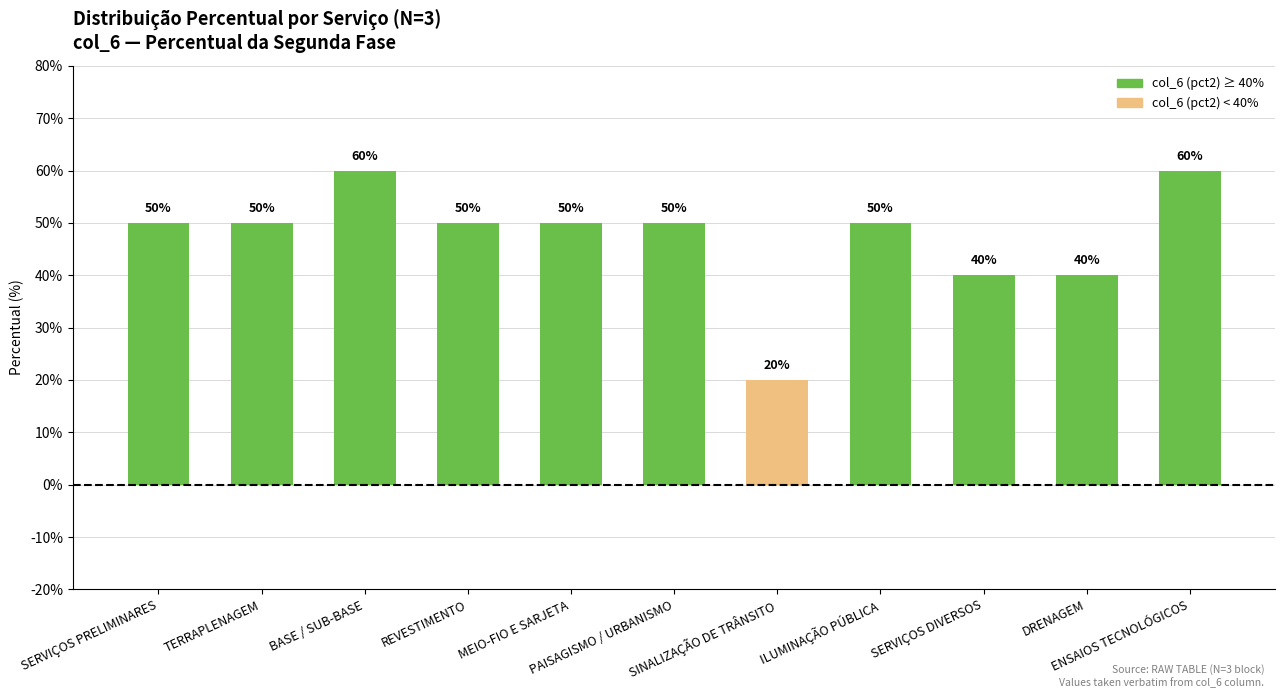

What is the sum of all values?

520